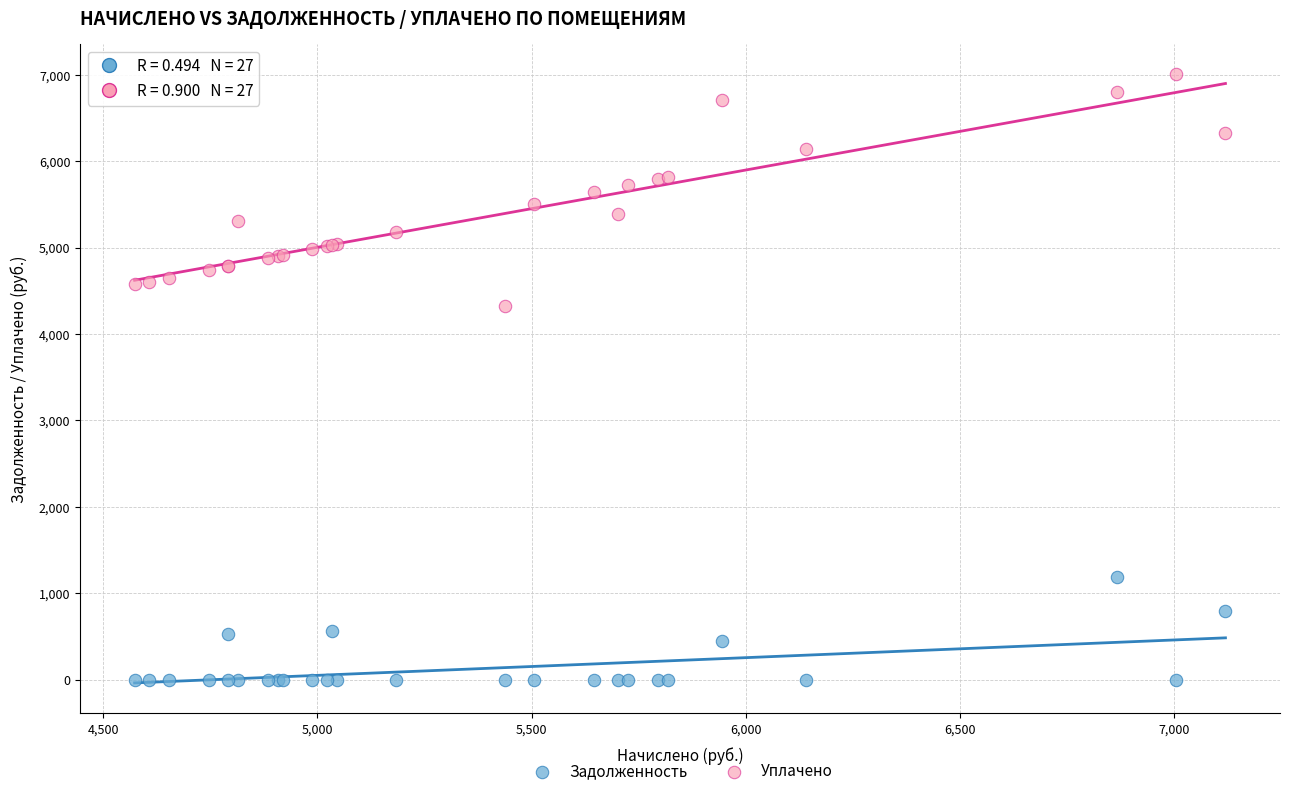

Which series has the widest spread of Y values?

Уплачено